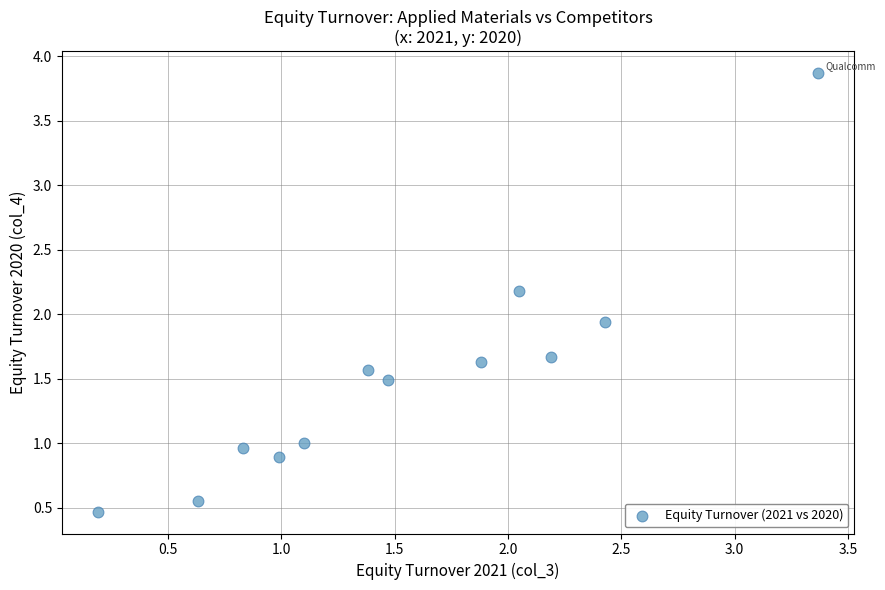

What is the range of Y values (max minus min)?

3.4